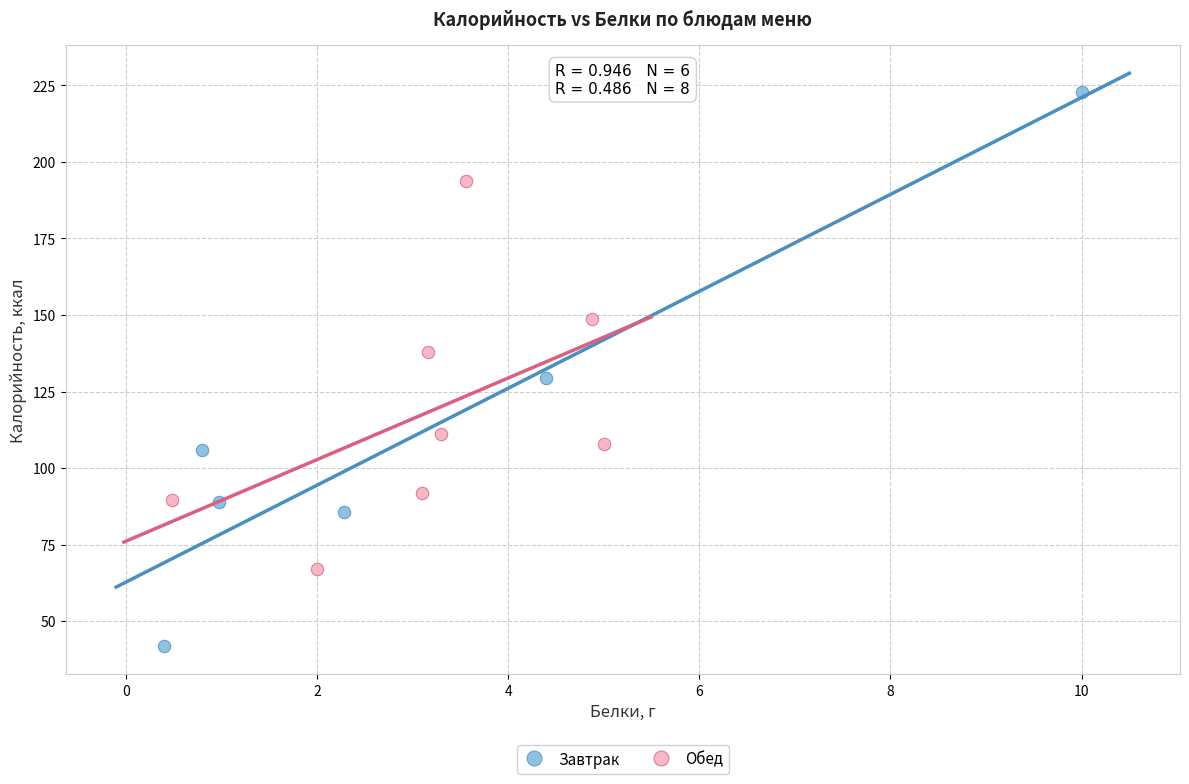

Which series contains the highest Y value?

Завтрак